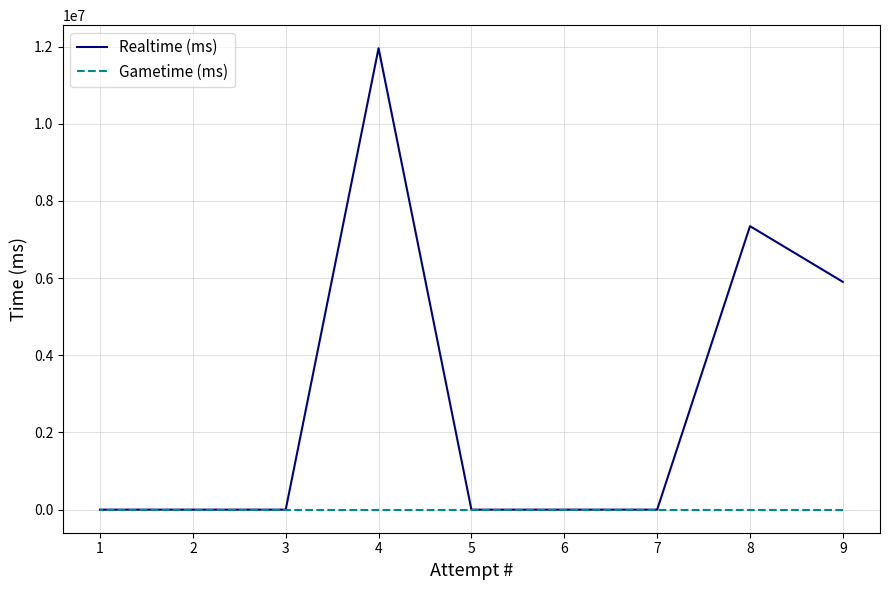

Where is Gametime (ms) nearest to the value 0?

9